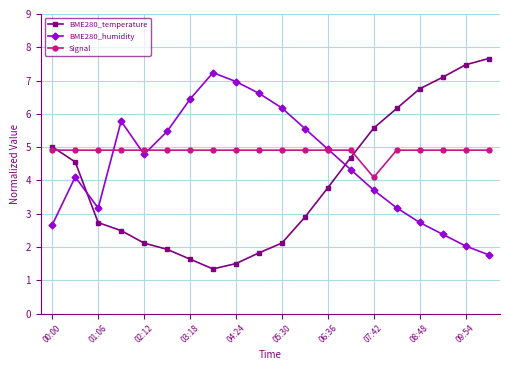

Which series has the largest total across all categories?

Signal